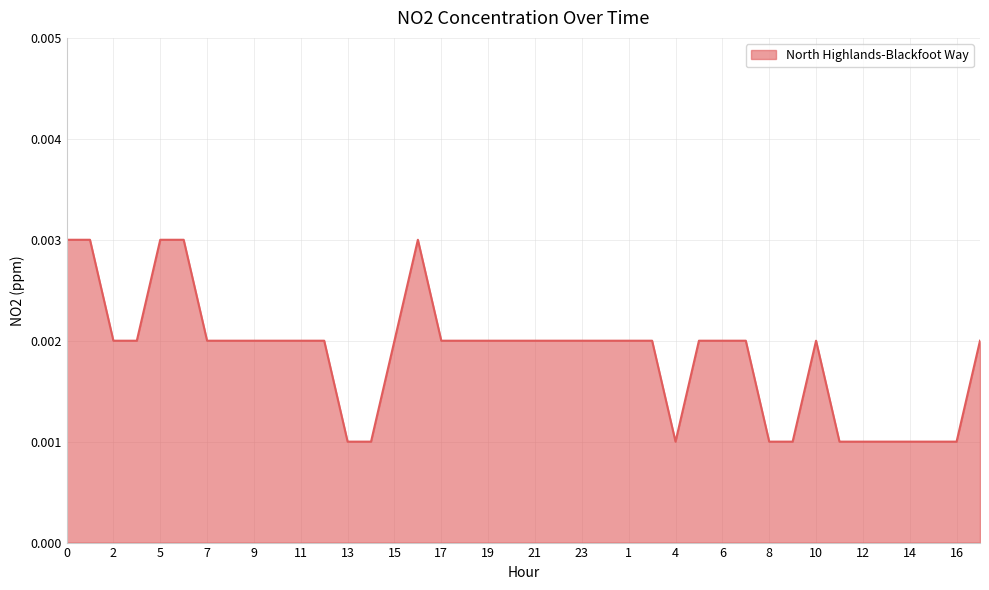

How many lines are shown in the chart?

1